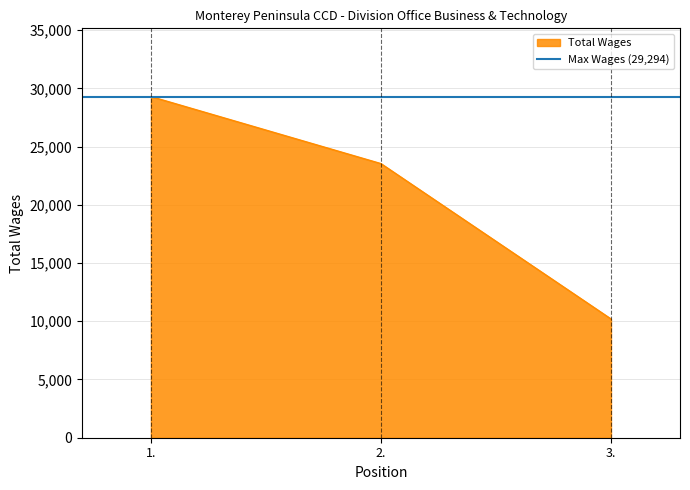

What is the lowest value of the Total Wages series?

10198